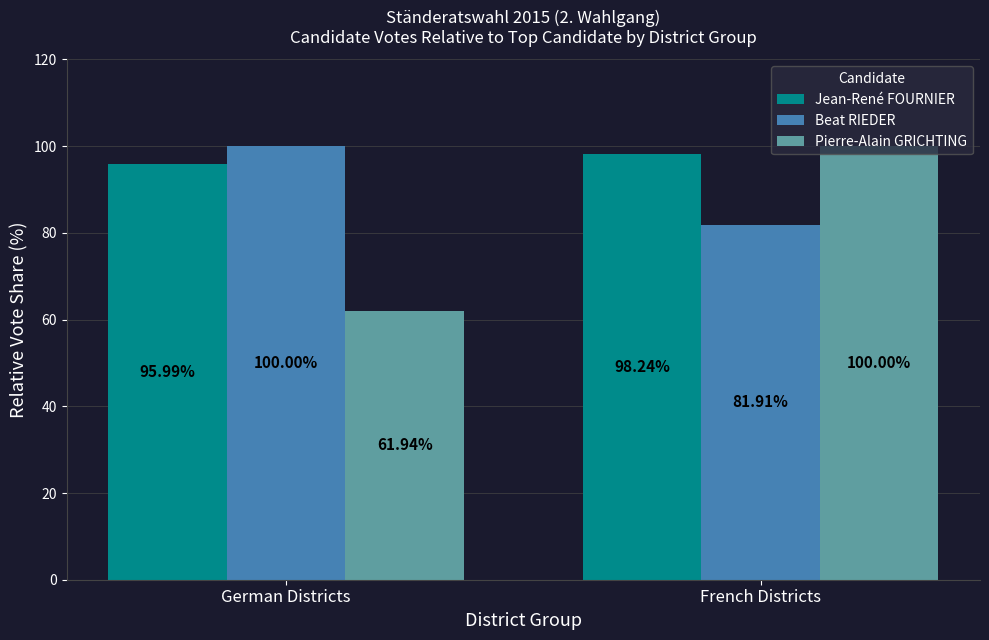

Reading left to right, what are all the values shown in this chart?

Jean-René FOURNIER: German Districts=96.0	French Districts=98.2
Beat RIEDER: German Districts=100.0	French Districts=81.9
Pierre-Alain GRICHTING: German Districts=61.9	French Districts=100.0